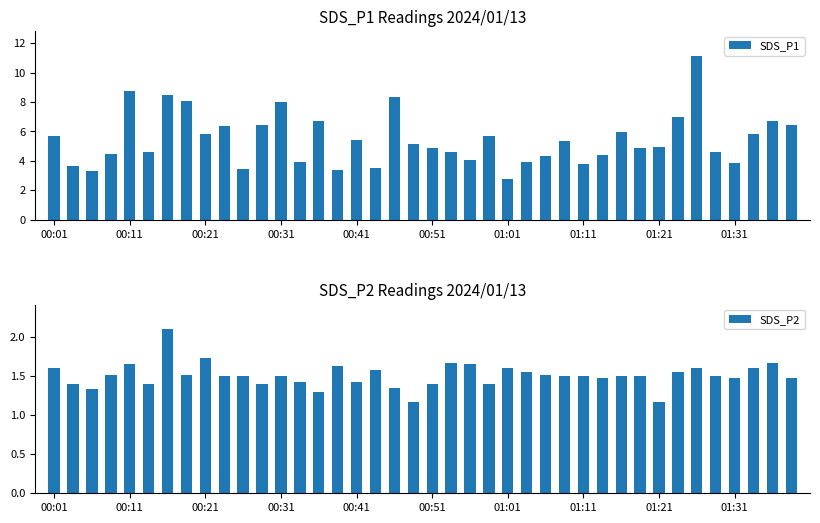

At which label does SDS_P1 first exceed 5?

00:01